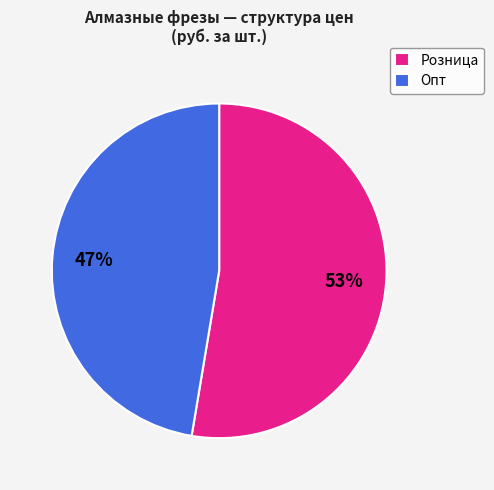

Is it true that Розница is 53% of the pie?

True